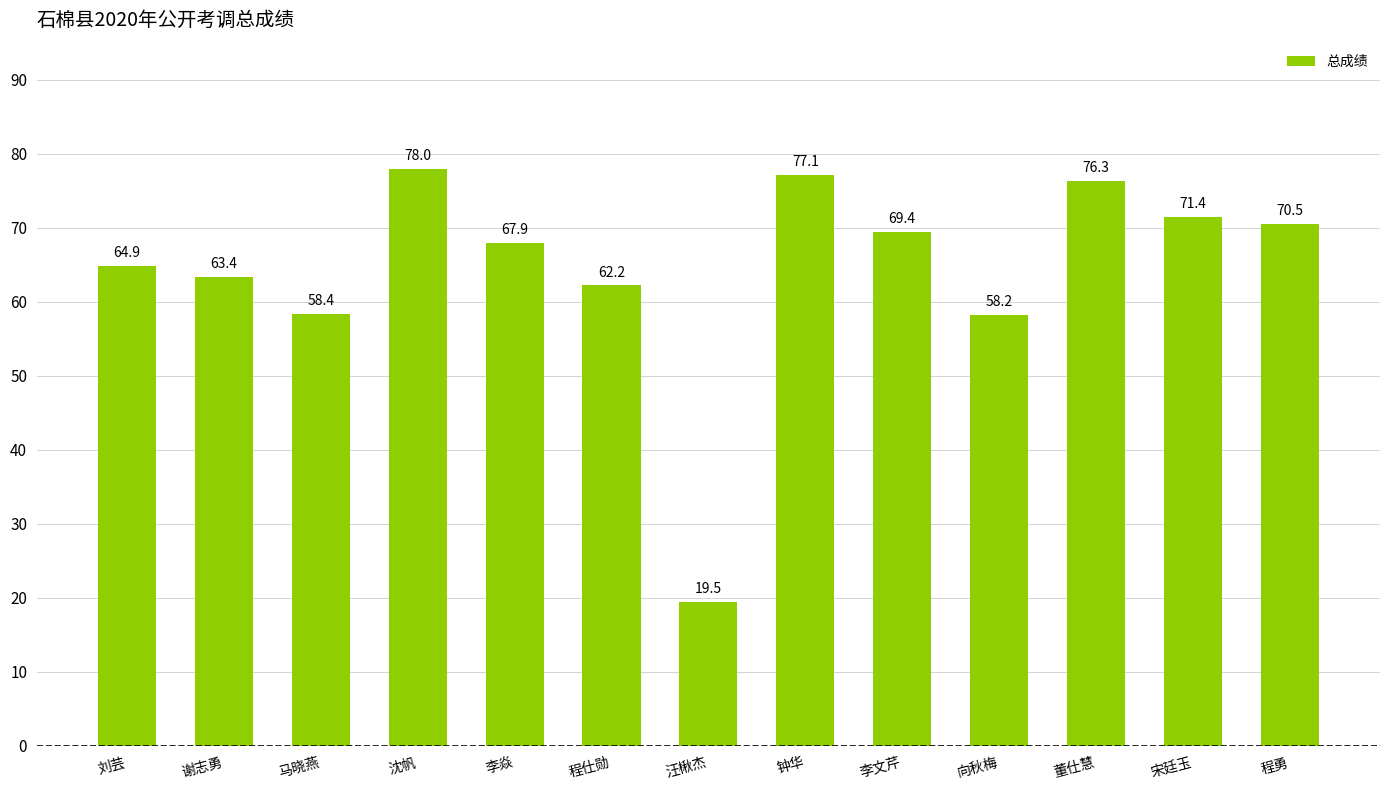

What is the difference between the maximum and second lowest values?

19.8